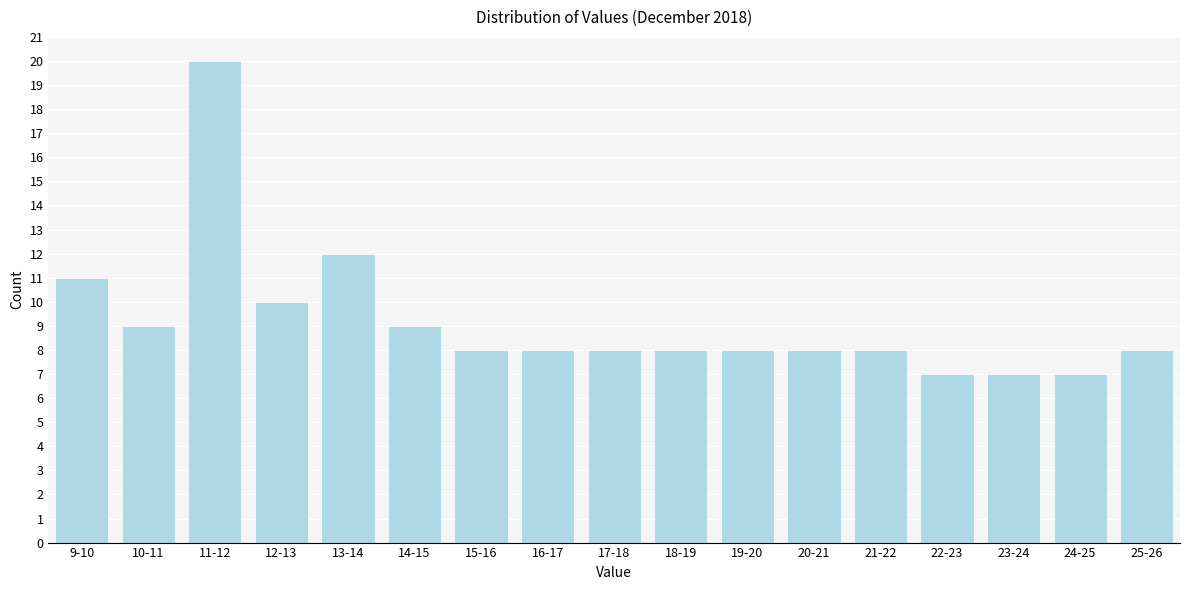

Reading left to right, what are all the values shown in this chart?

9-10=11	10-11=9	11-12=20	12-13=10	13-14=12	14-15=9	15-16=8	16-17=8	17-18=8	18-19=8	19-20=8	20-21=8	21-22=8	22-23=7	23-24=7	24-25=7	25-26=8